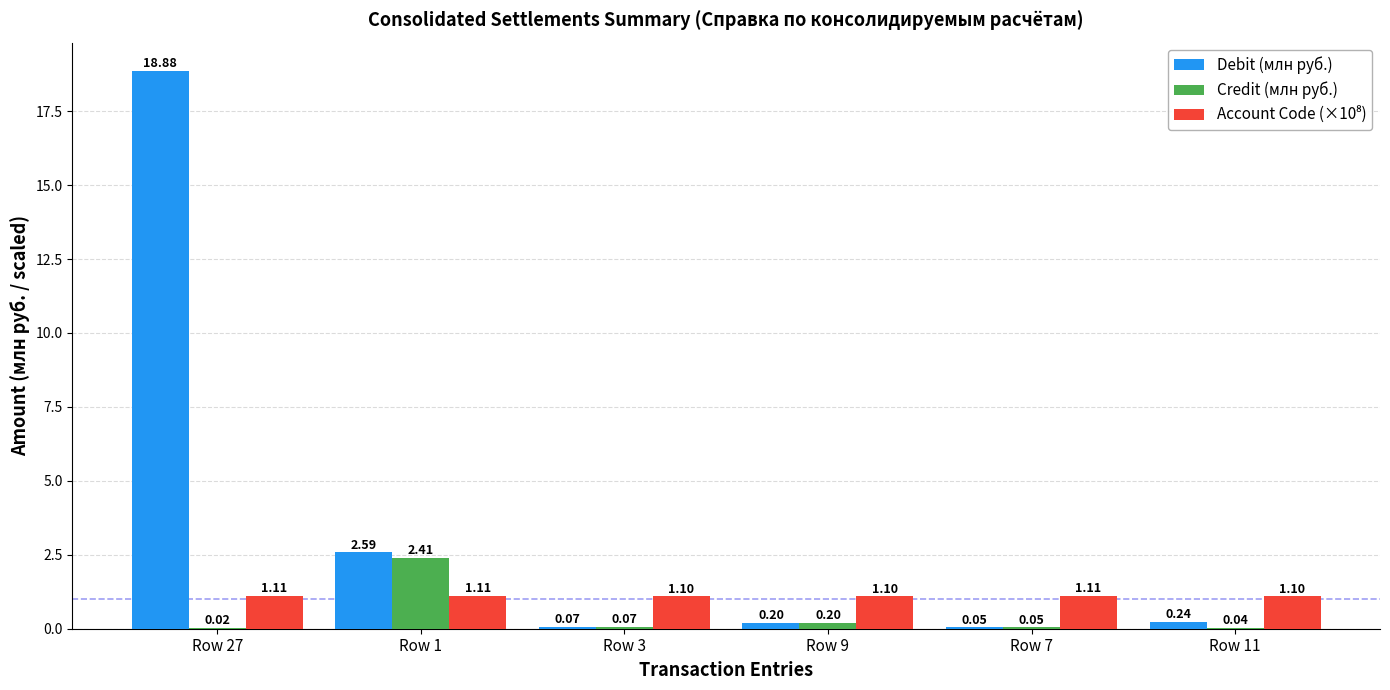

What is the total value across all series at Row 3?

1.2